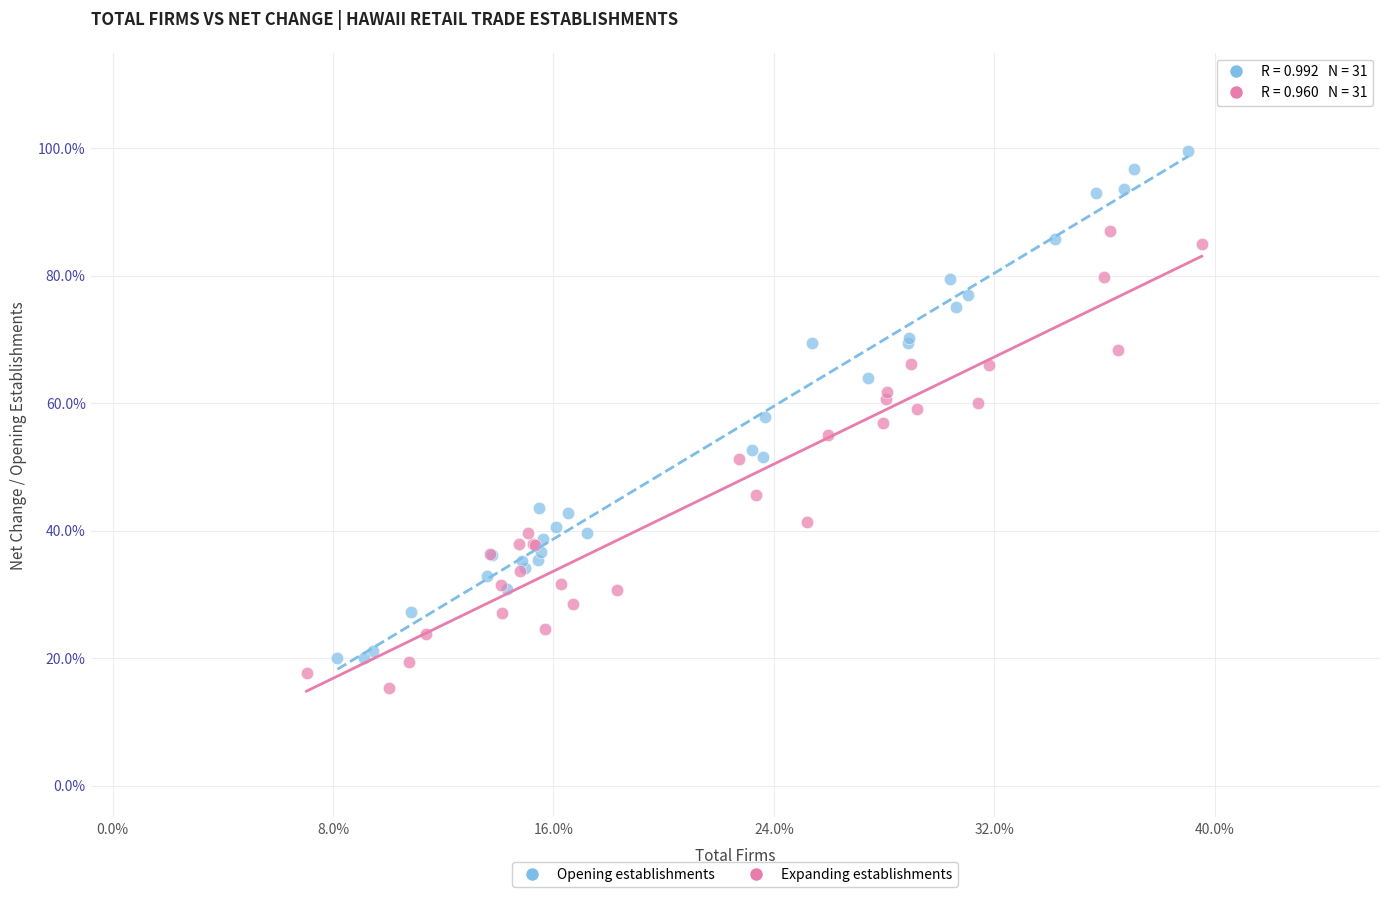

Which series has the widest spread of Y values?

Opening establishments